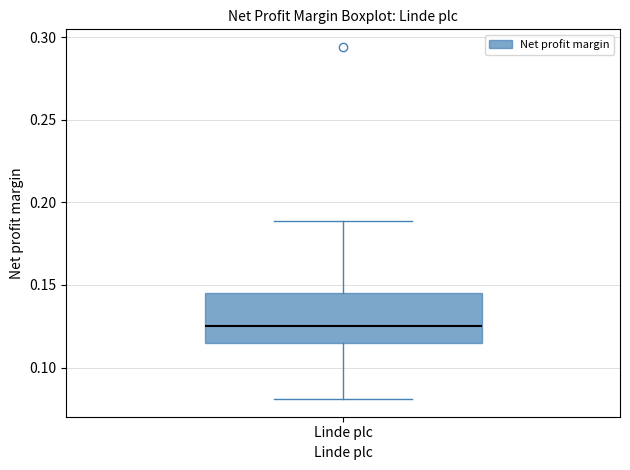

Read this box plot against the y-axis: the position of the median line, the range covered by the box, and the ends of both whiskers. The values are not printed on the chart, so give them approximately, as read against the axis.

median 0.125, box 0.115 to 0.145, whiskers 0.080 to 0.190